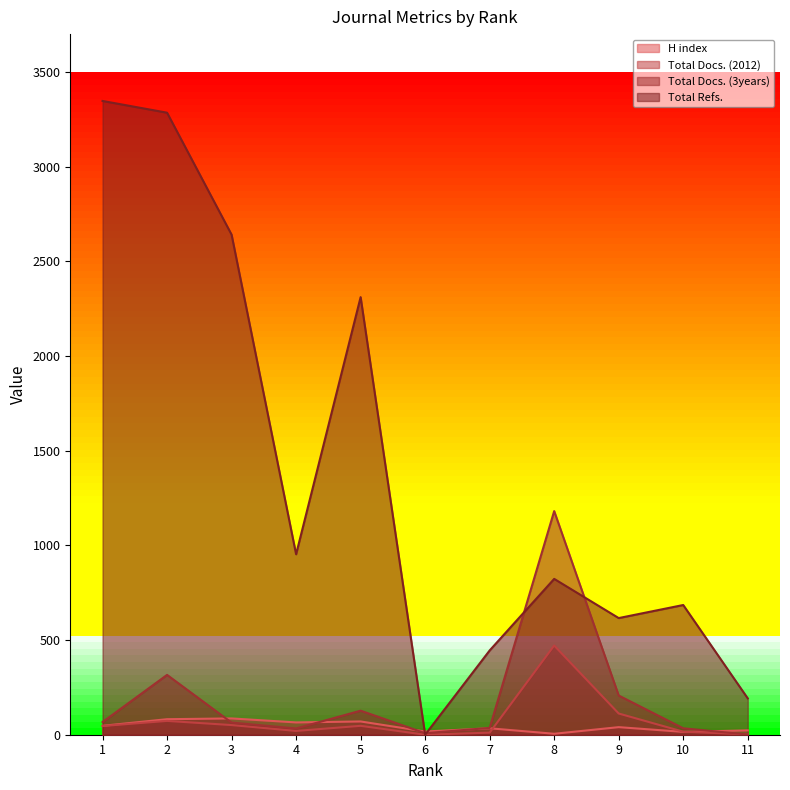

Where is the first local maximum for Total Docs. (2012)?

2